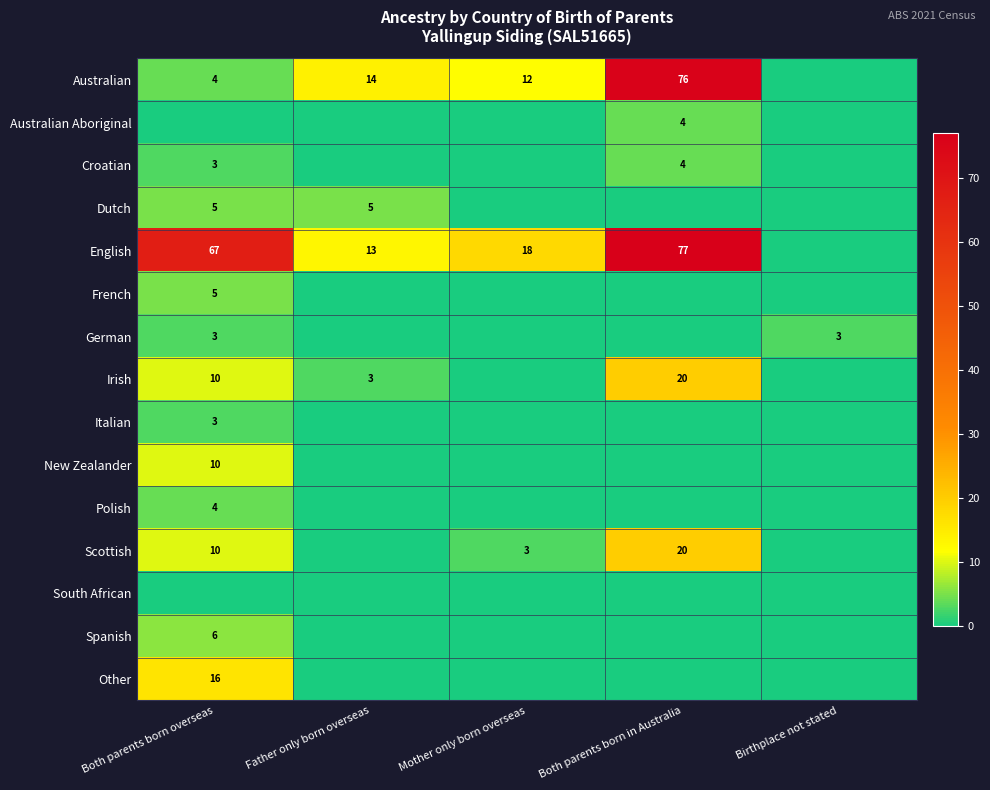

At which category is the sum across all series the highest?

Both parents born in Australia